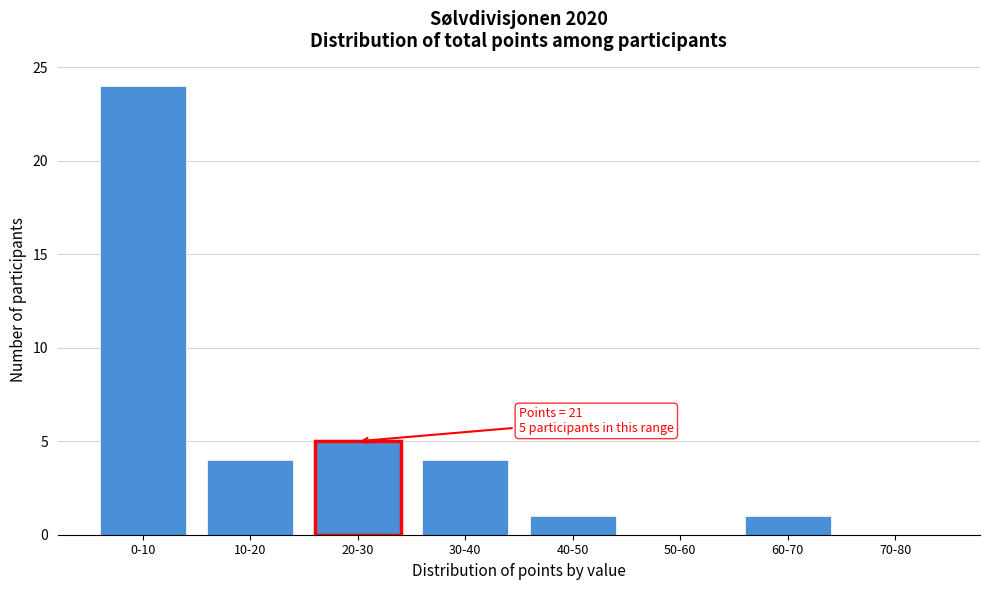

Reading right to left, what are all the values shown in this chart?

70-80=0	60-70=1	50-60=0	40-50=1	30-40=4	20-30=5	10-20=4	0-10=24